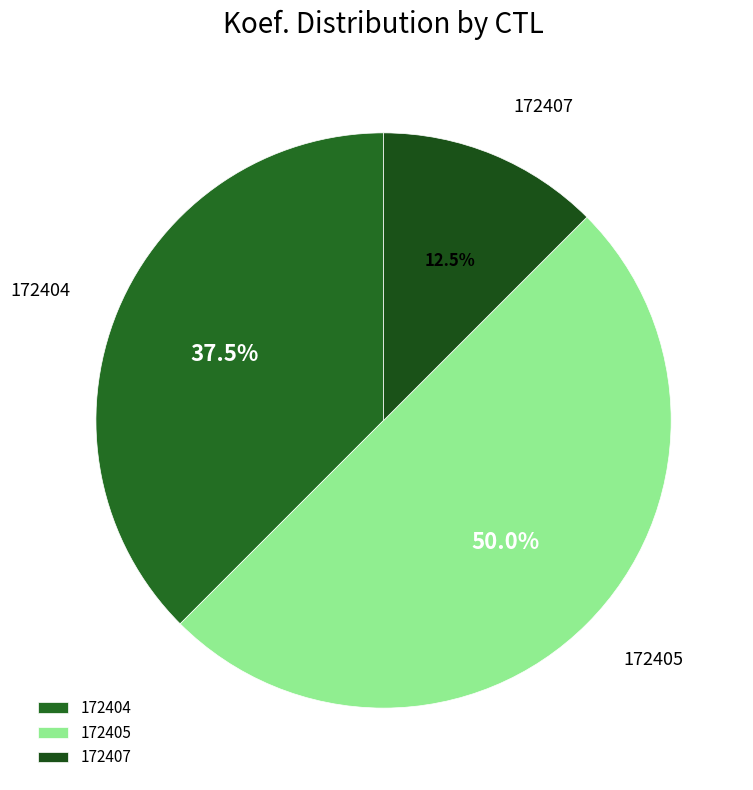

Rank the categories by value from highest to lowest.

172405, 172404, 172407